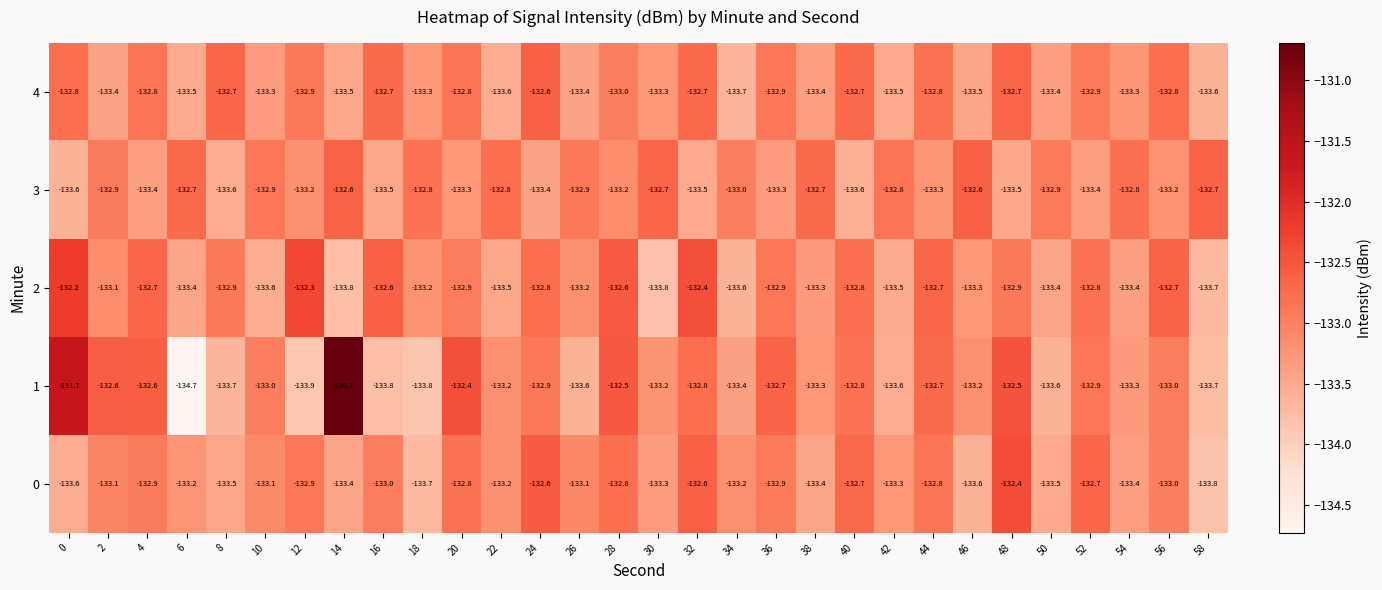

True or false: 4 has a value of -132.7 at 40.

True